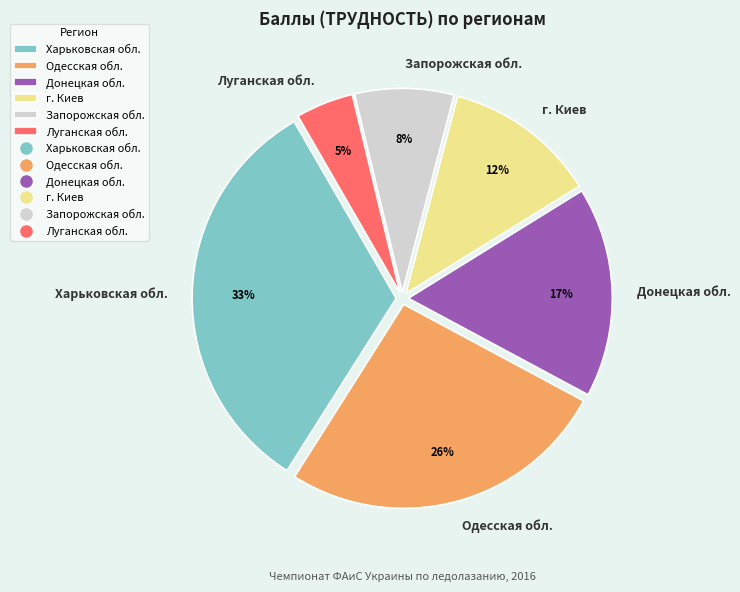

Is it true that Одесская обл. is 26% of the pie?

True